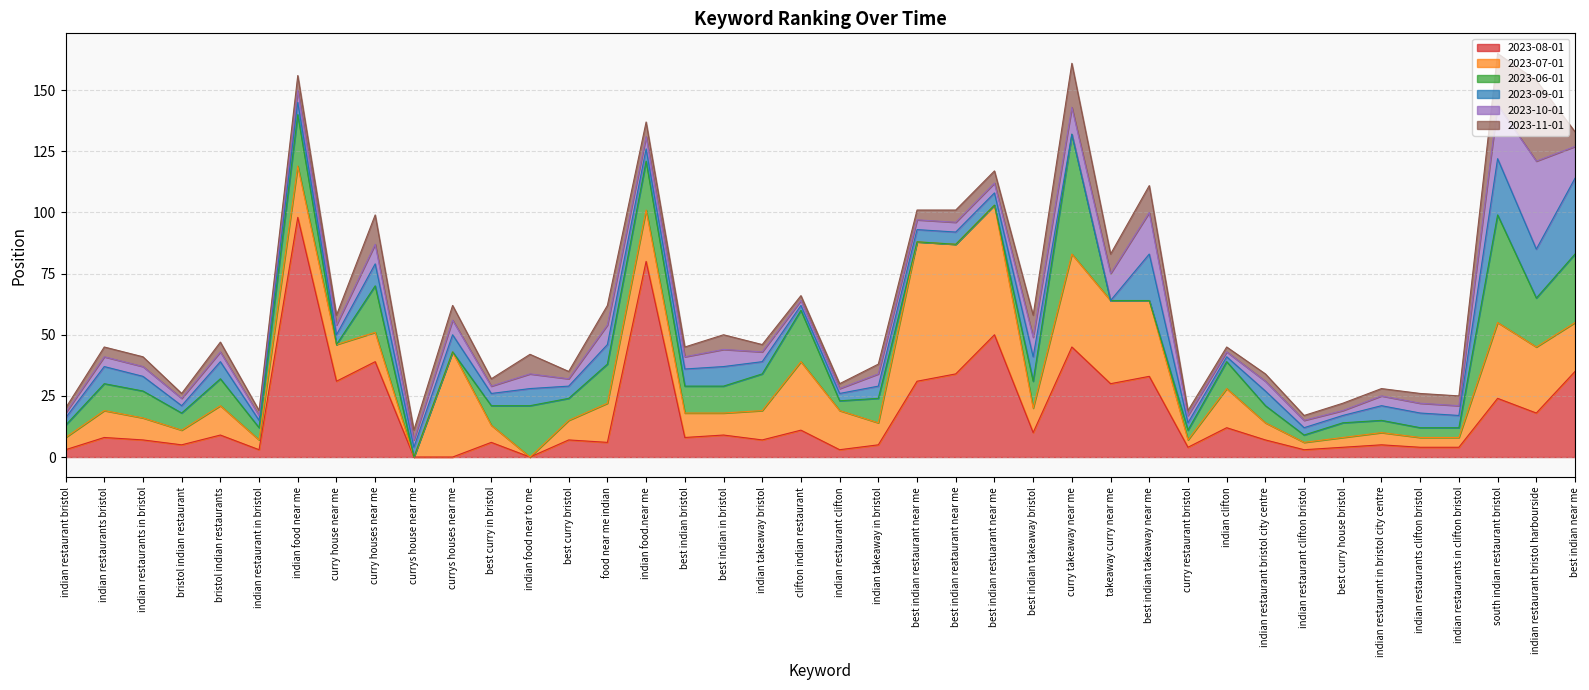

How many intersections are there between 2023-09-01 and 2023-10-01?

4